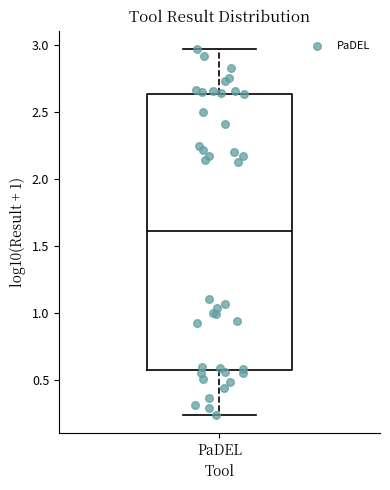

Read this box plot against the y-axis: the position of the median line, the range covered by the box, and the ends of both whiskers. The values are not printed on the chart, so give them approximately, as read against the axis.

median 1.60, box 0.60 to 2.65, whiskers 0.25 to 2.95